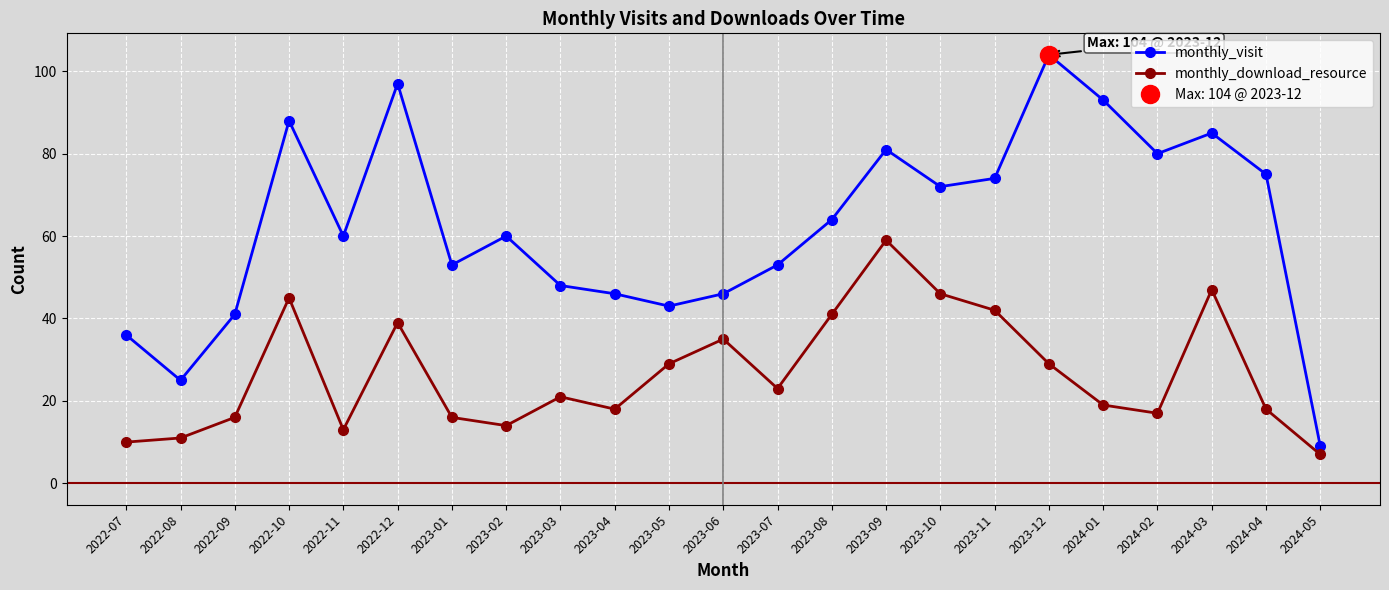

Reading right to left, transcribe all the data shown in this chart.

monthly_visit: 9	75	85	80	93	104	74	72	81	64	53	46	43	46	48	60	53	97	60	88	41	25	36
monthly_download_resource: 7	18	47	17	19	29	42	46	59	41	23	35	29	18	21	14	16	39	13	45	16	11	10